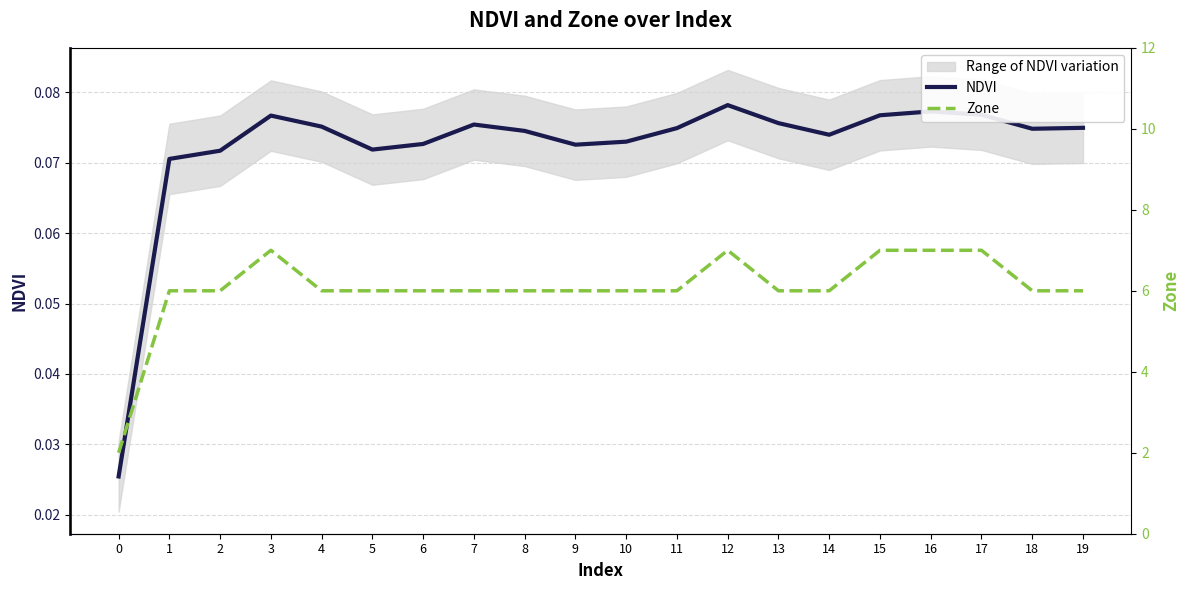

Is this an area chart (filled region under the line)?

No